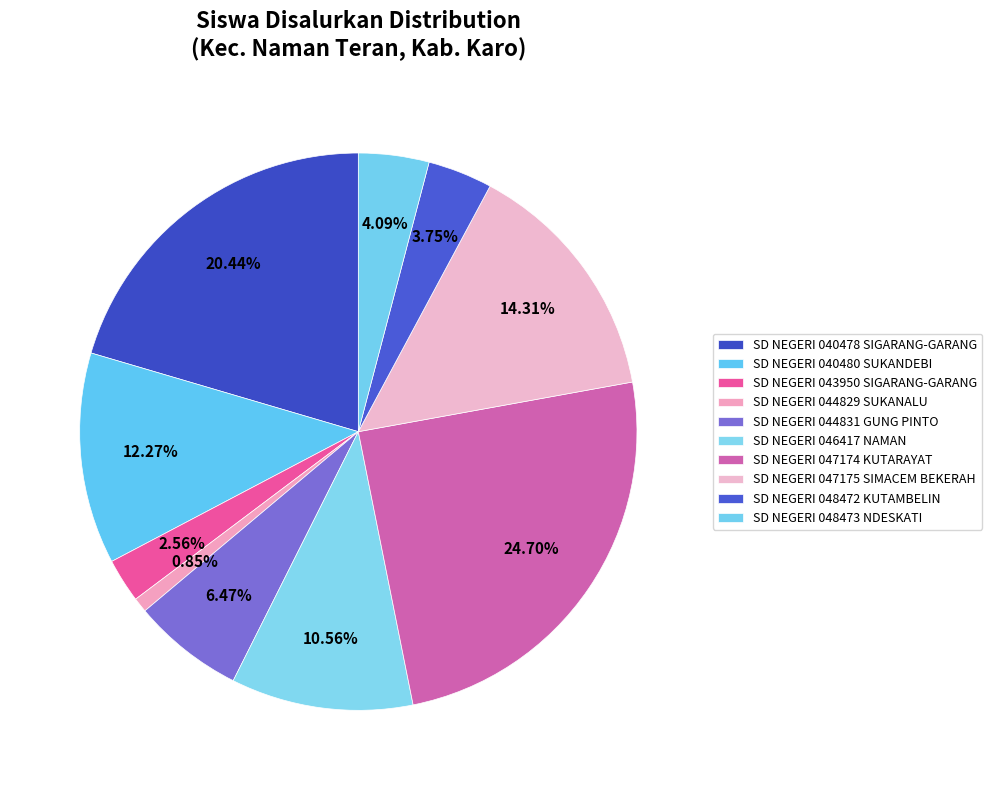

Count the number of slices in the pie.

10